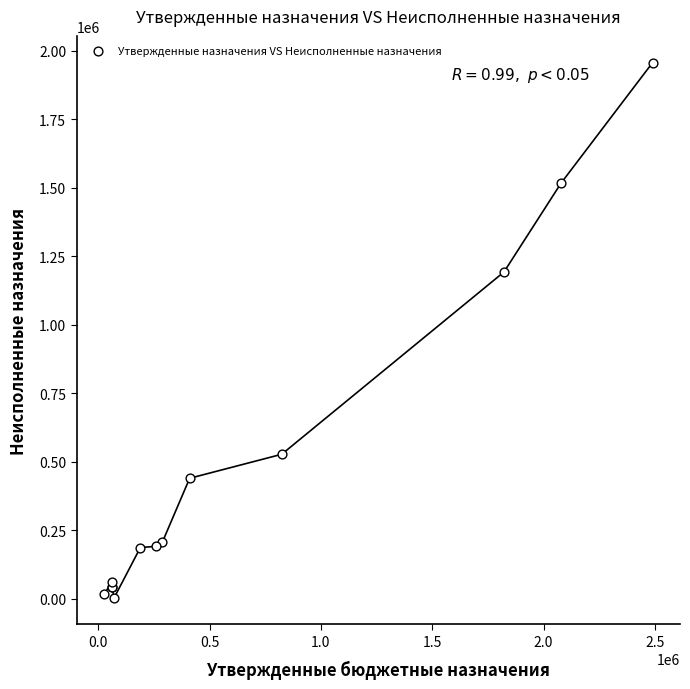

What Y value in the scatter plot is closest to 980371?

1192628.8